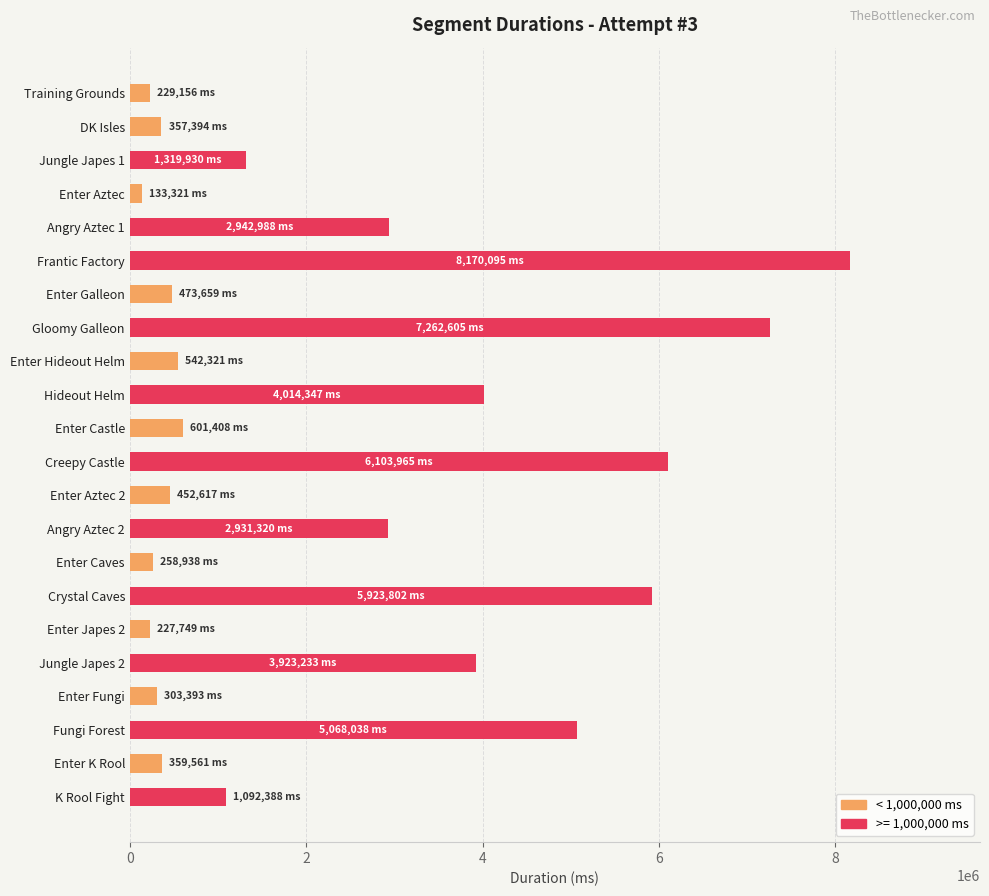

What is the value of the 21st bar from the top?

359561